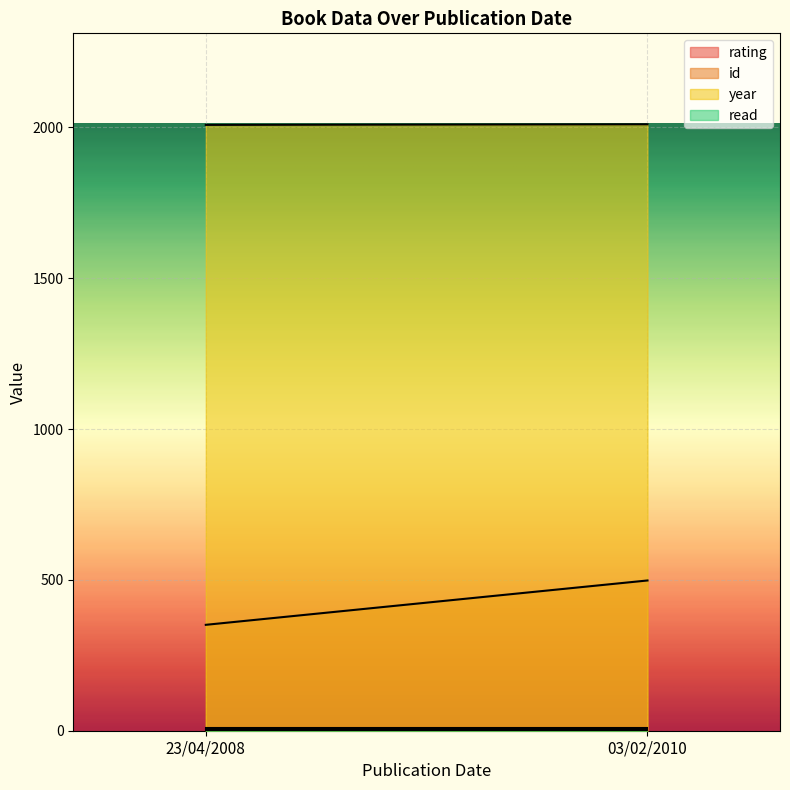

Reading left to right, list all the values displayed in this chart.

rating: 03/02/2010=8	23/04/2008=8
id: 03/02/2010=498	23/04/2008=351
year: 03/02/2010=2010	23/04/2008=2008
read: 03/02/2010=1	23/04/2008=1